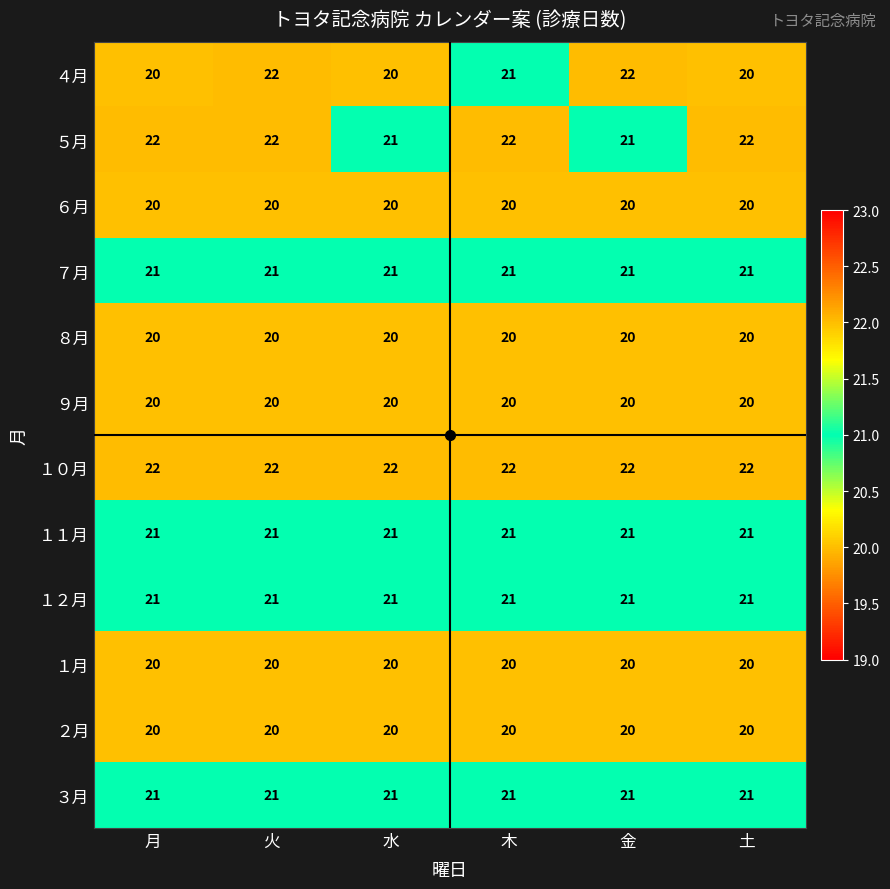

Which series has the widest spread of values?

４月